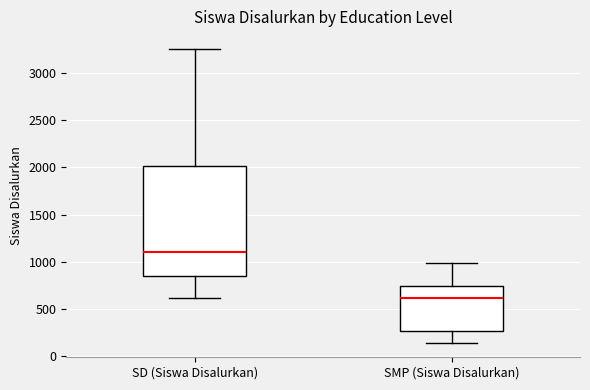

Where is the upper edge of the box for SD (Siswa Disalurkan) on the y-axis? The values are not printed on the chart, so give them approximately, as read against the axis.

2000